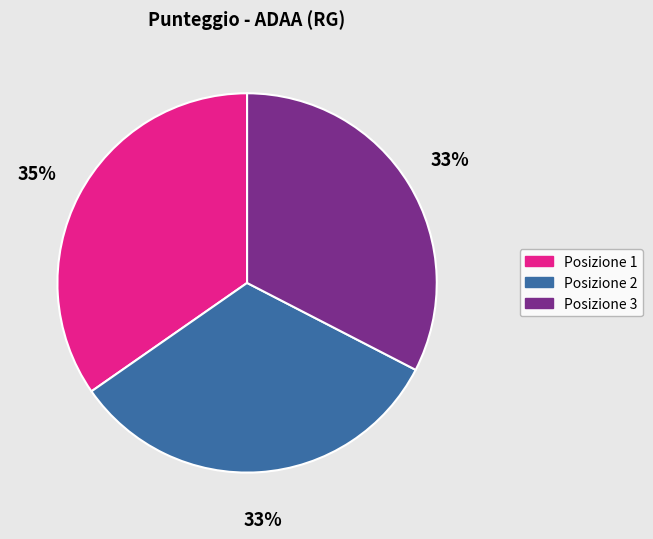

To the nearest percent, what is the average slice percentage?

33%